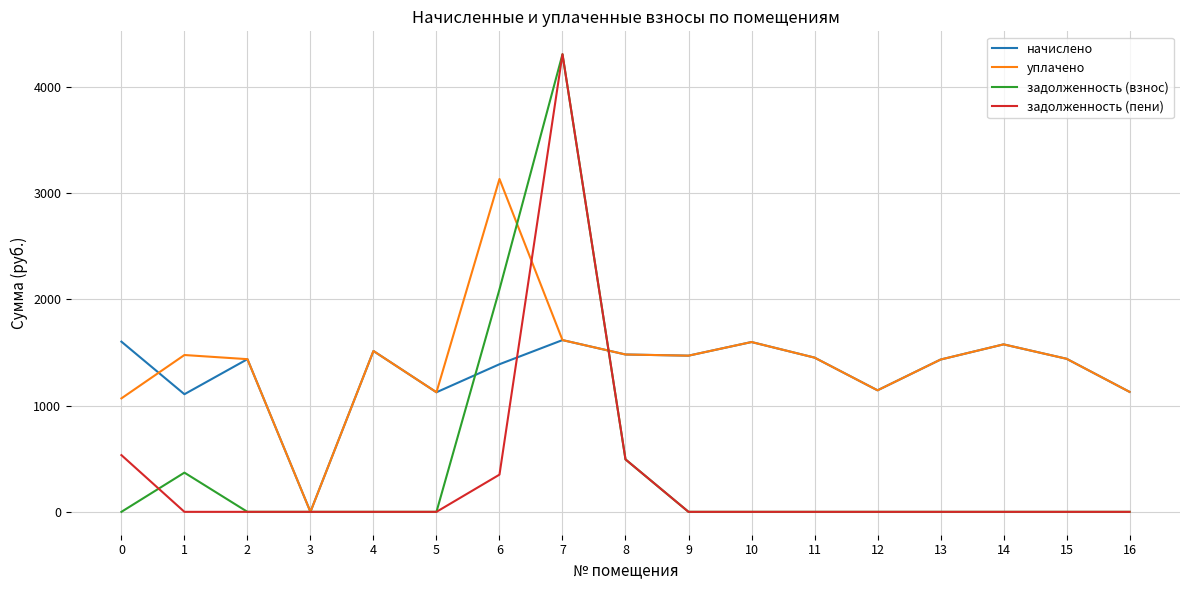

What is the difference between the maximum and second lowest values in the уплачено series?

2065.1